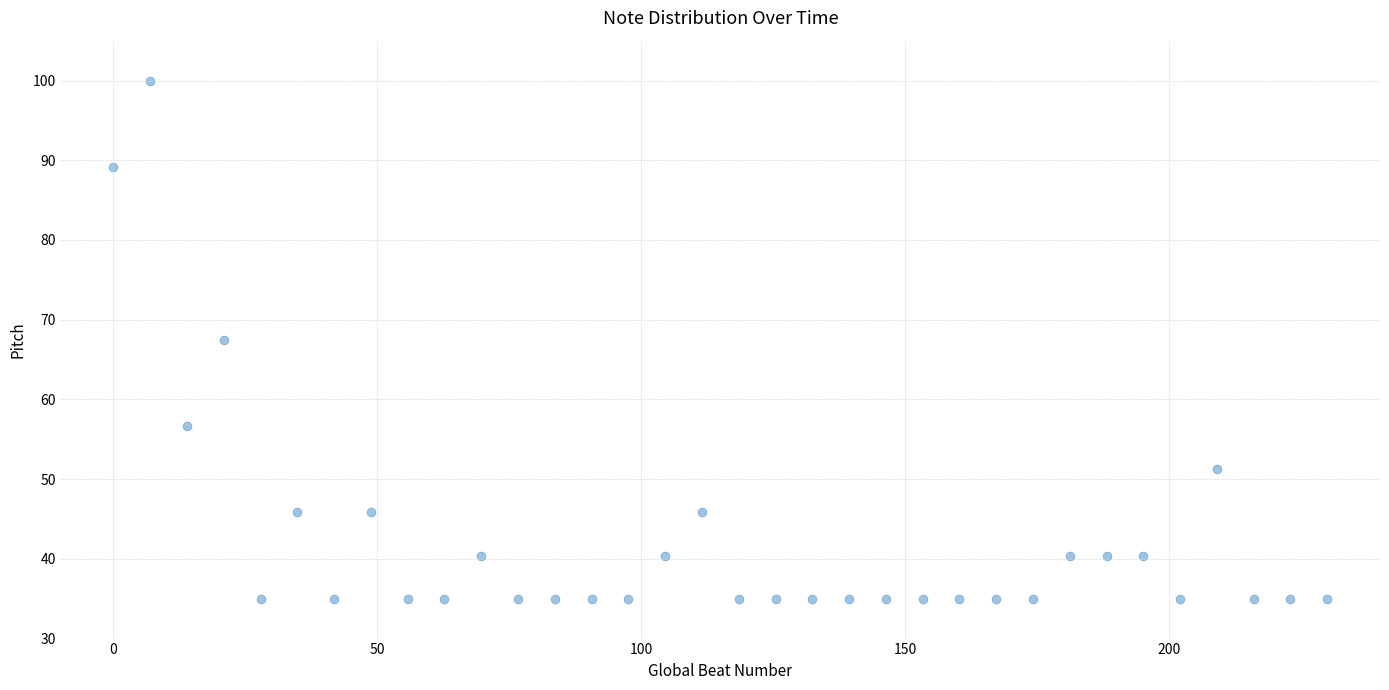

What is the range of Y values (max minus min)?

65.0